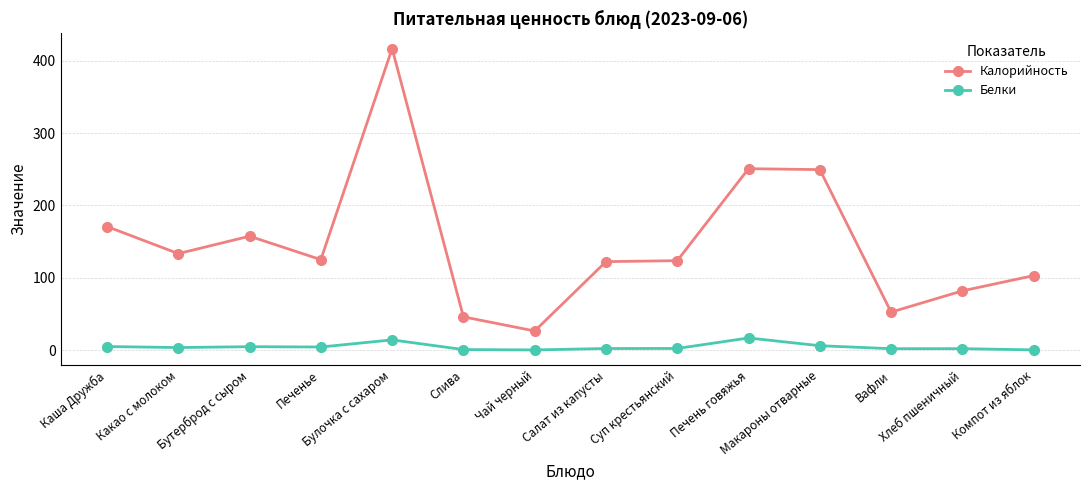

What is the highest value of the Белки series?

16.8